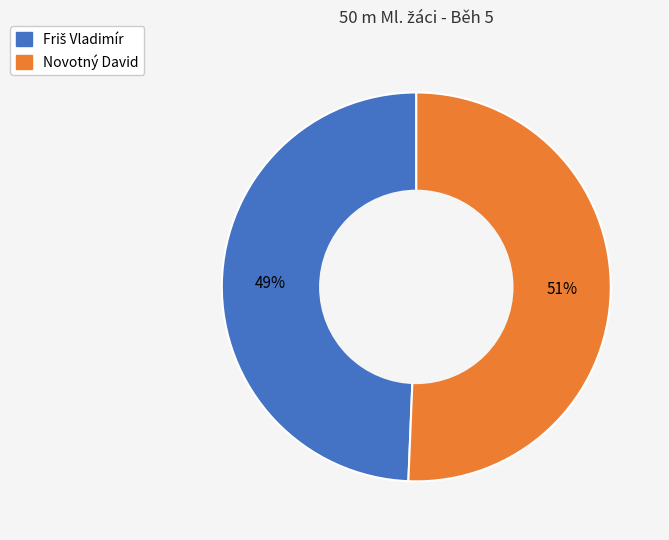

What percentage is the Novotný David slice, to the nearest percent?

51%